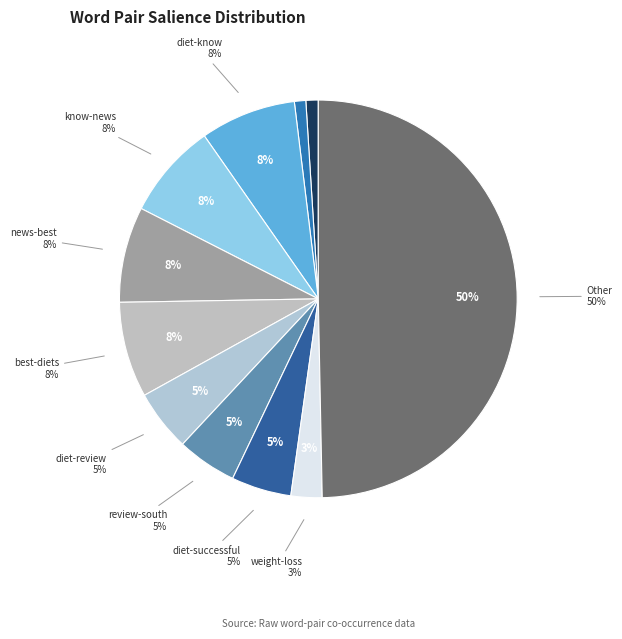

Does best-diets account for over 50% of the chart?

No